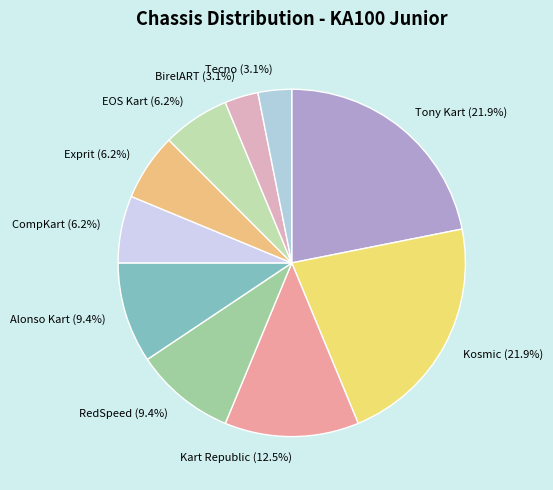

How many segments does this pie chart have?

10